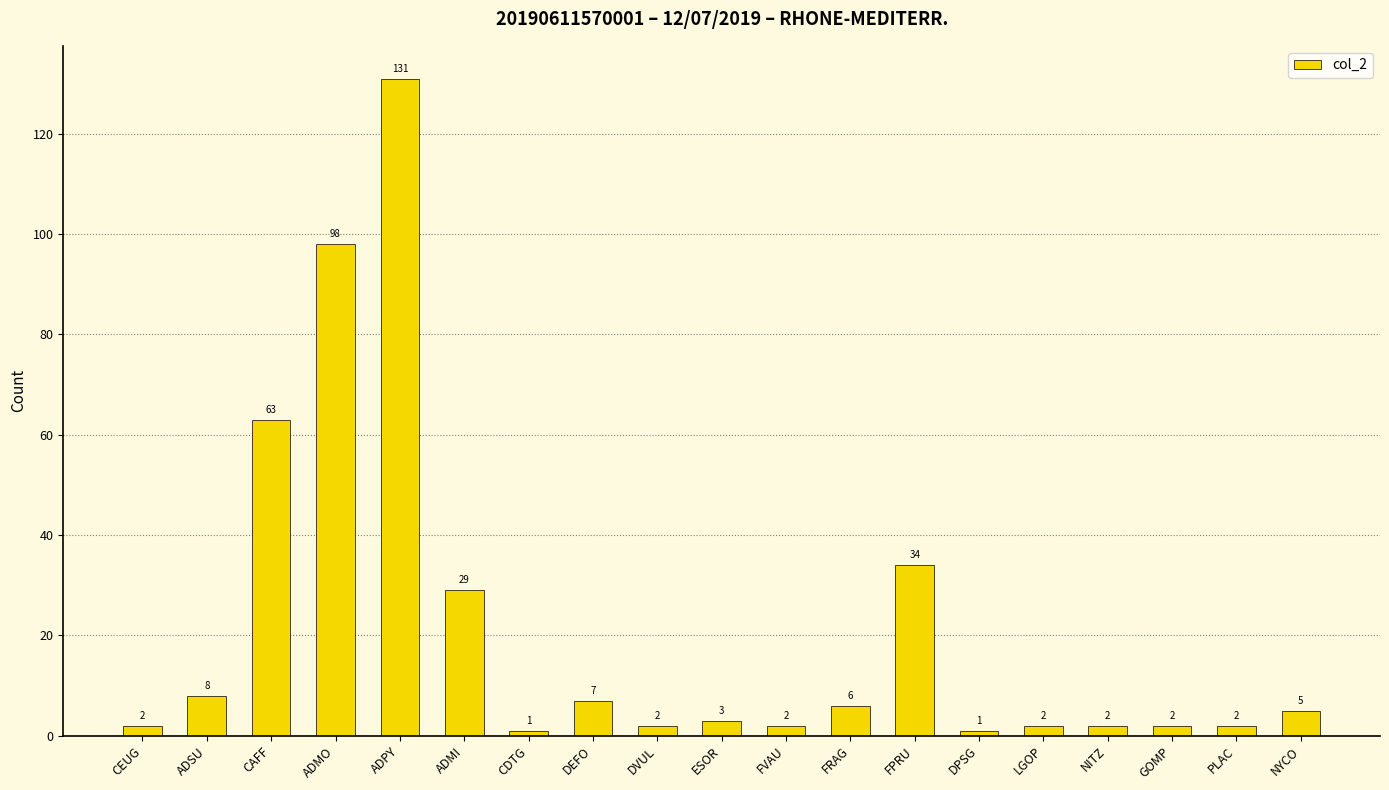

Approximately how many times larger is the value at LGOP compared to ESOR?

0.7